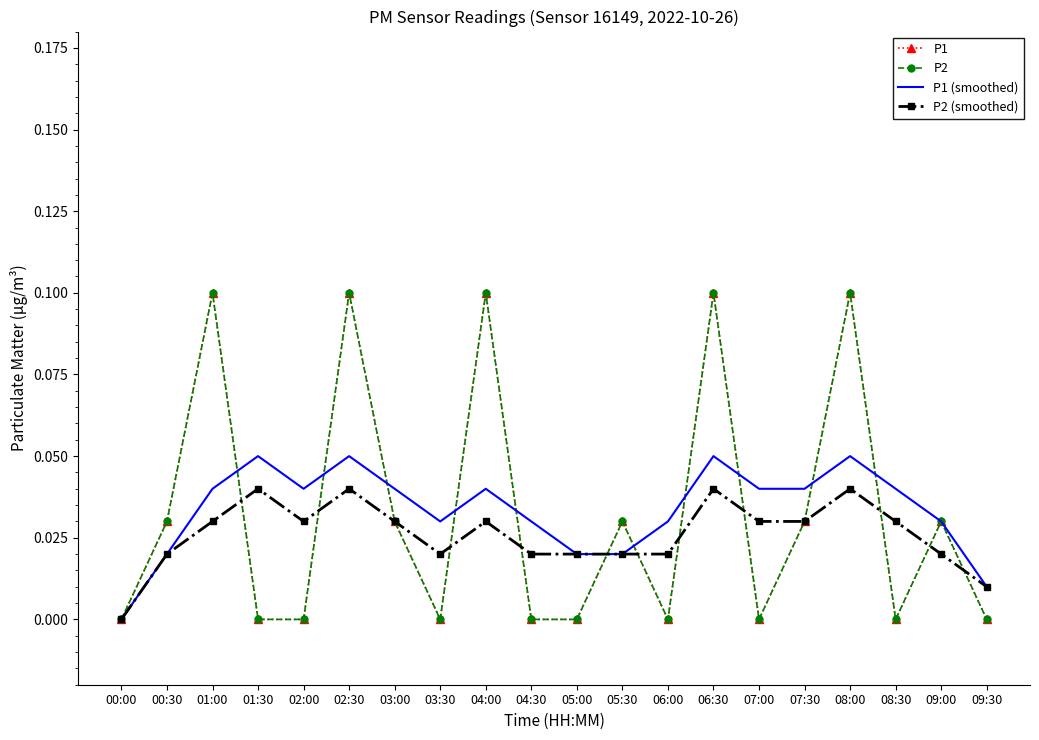

Does the chart have visible grid lines?

No